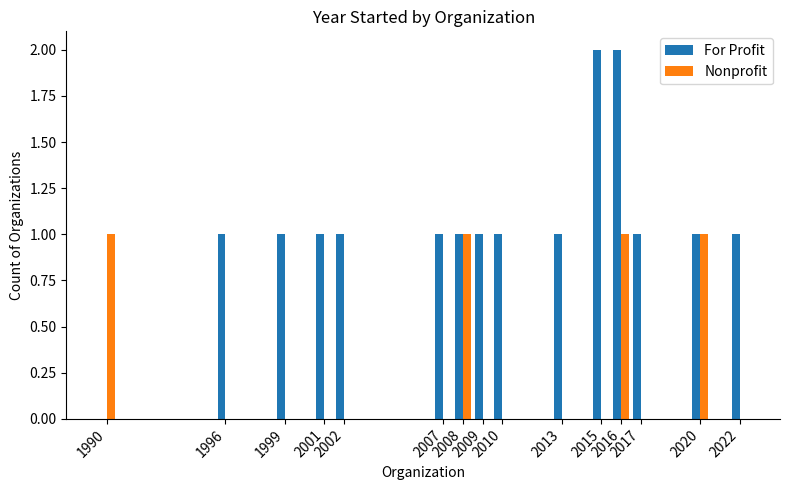

True or false: For Profit has a value of 0 at 2008.

False